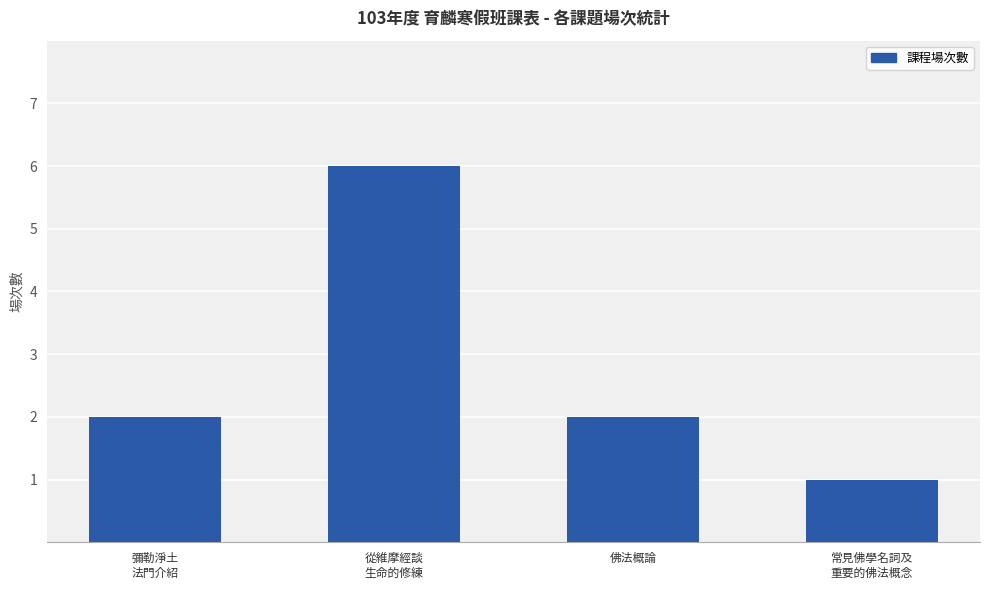

How many categories are shown in the chart?

4